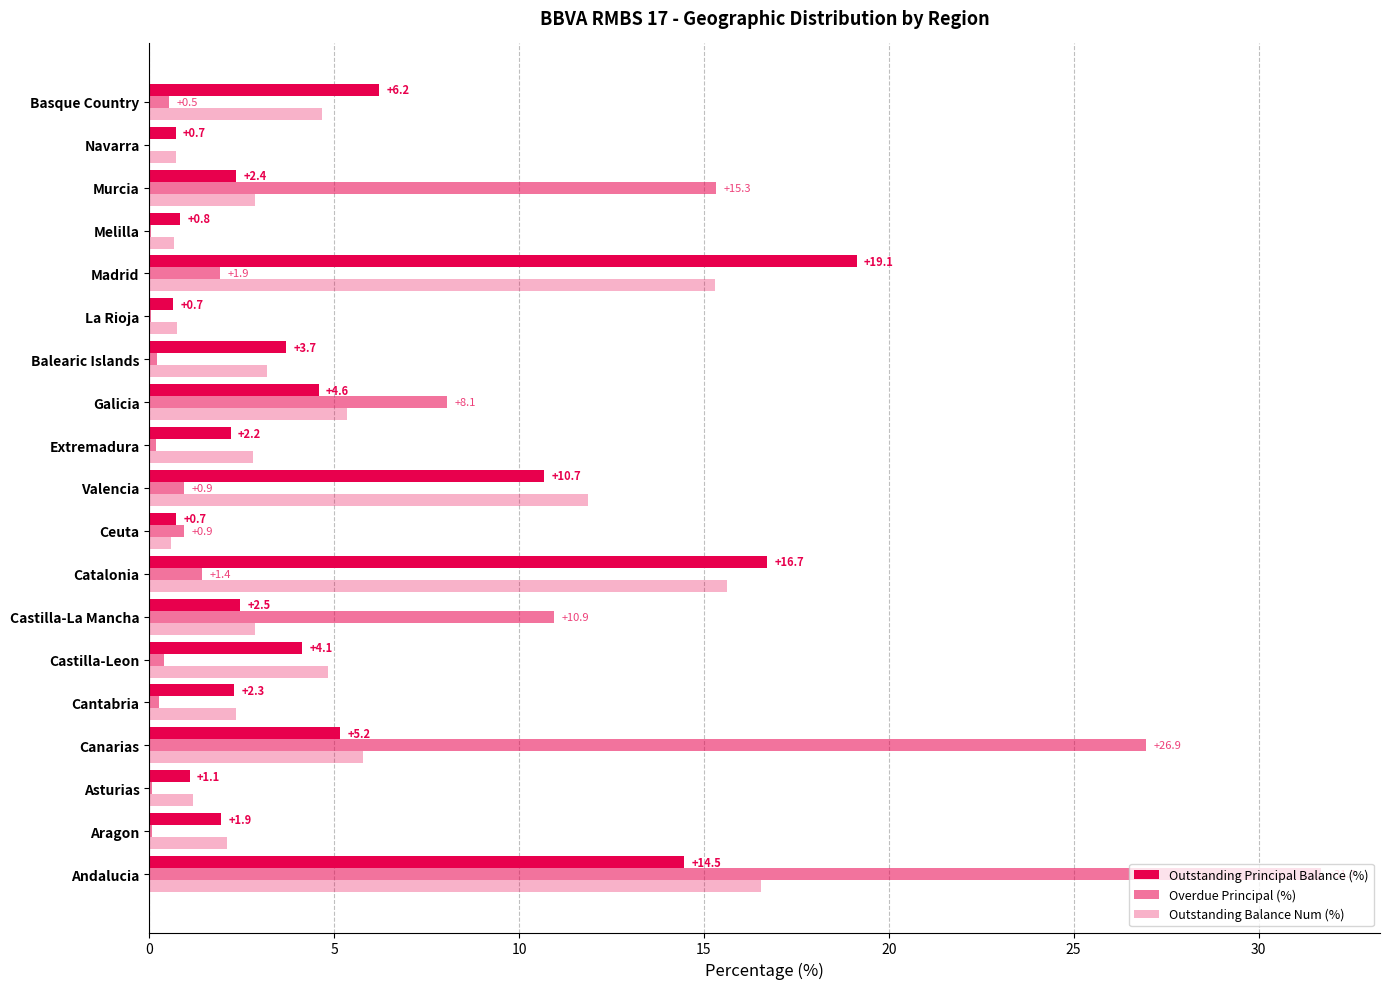

How many series are shown in this chart?

3